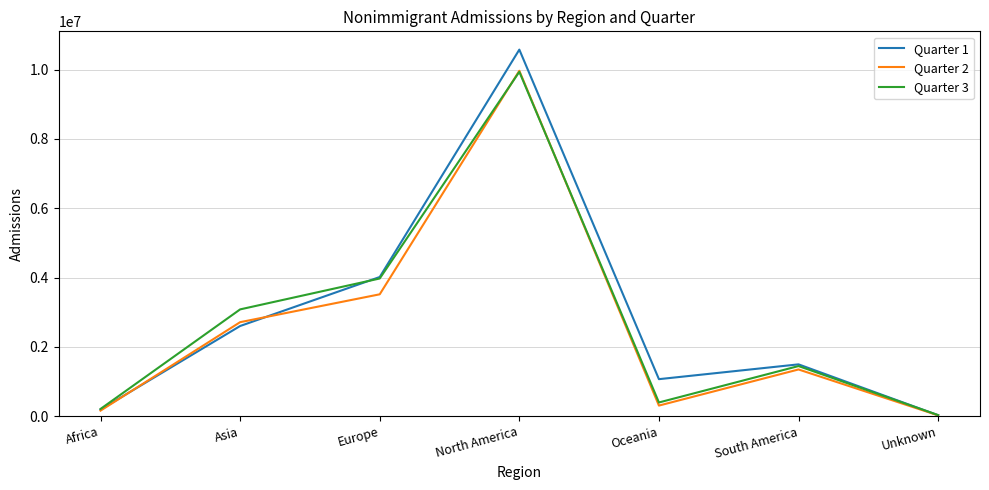

Is it true that Quarter 2 equals 15114417 at North America?

False